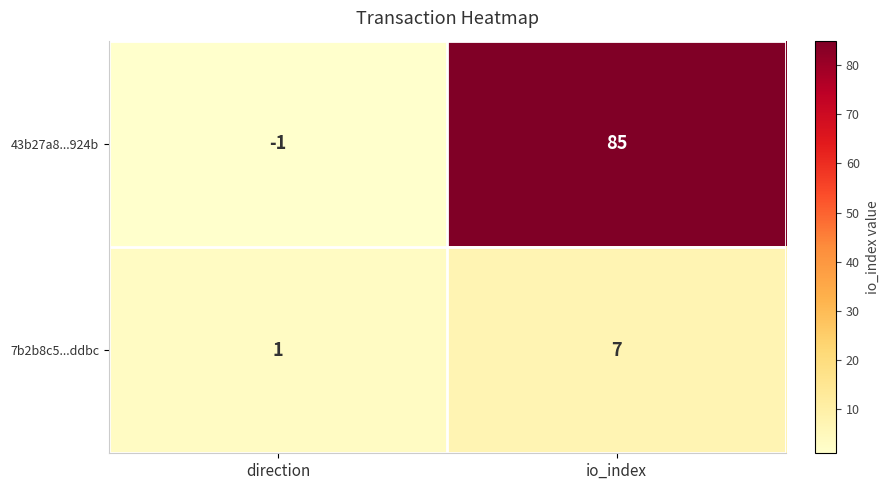

At which category is the sum across all series the highest?

io_index